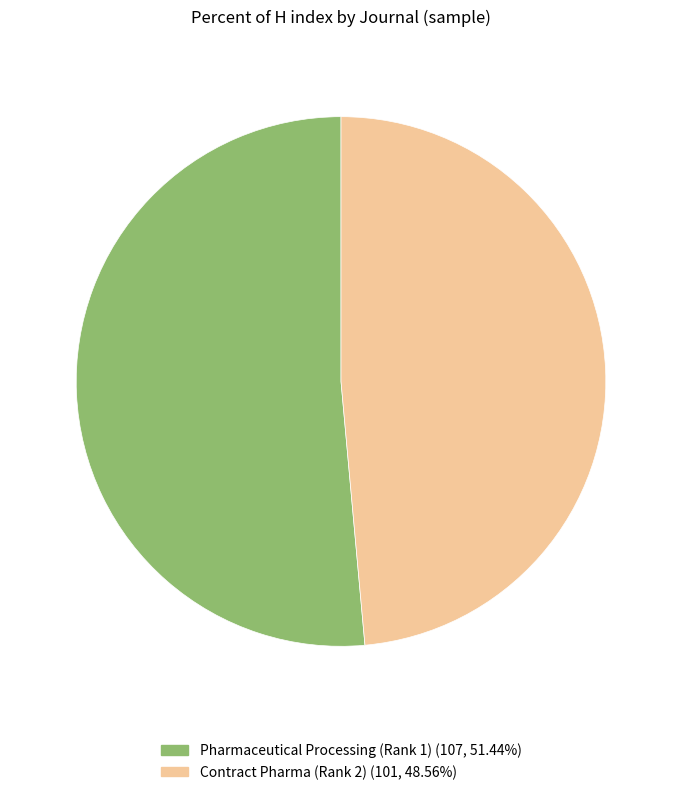

Count the number of slices in the pie.

2